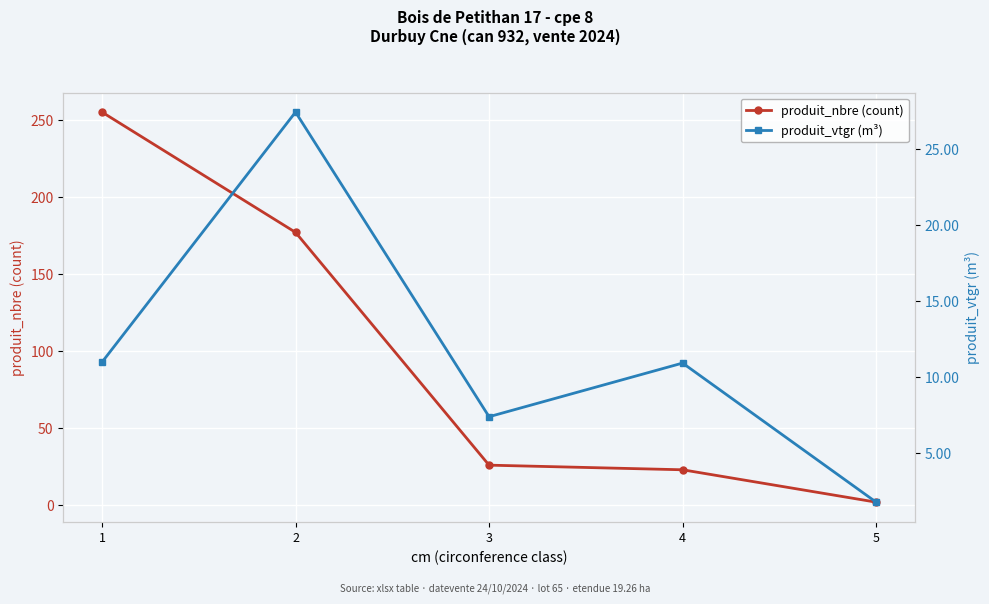

What are all the series names shown in the legend?

produit_nbre (count), produit_vtgr (m³)